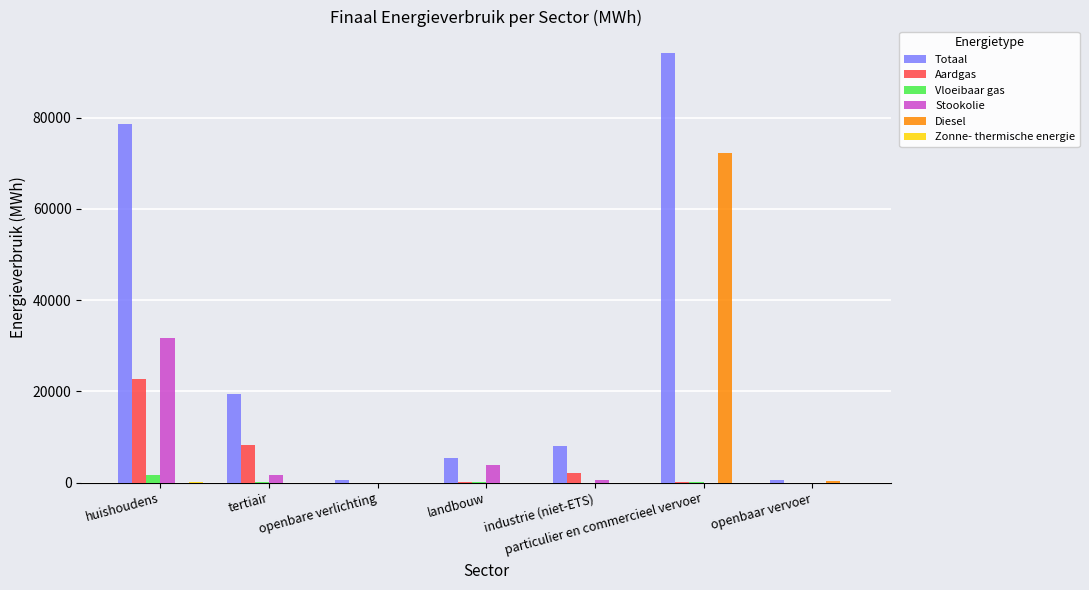

Which series has the largest range (max minus min)?

Totaal